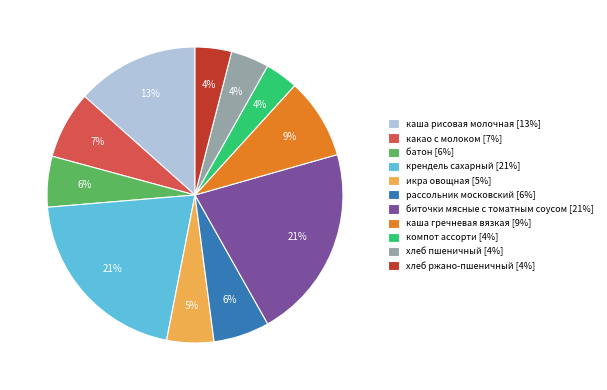

To the nearest percent, what is the difference between the каша рисовая молочная [13%] and икра овощная [5%] slice percentages?

8%